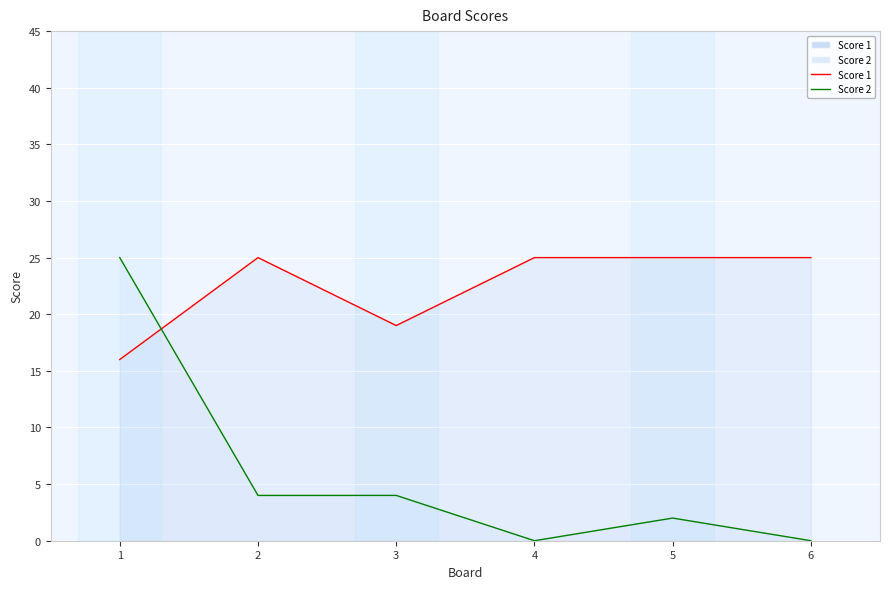

True or false: Score 2 has more than 2 points higher than both neighbors.

False